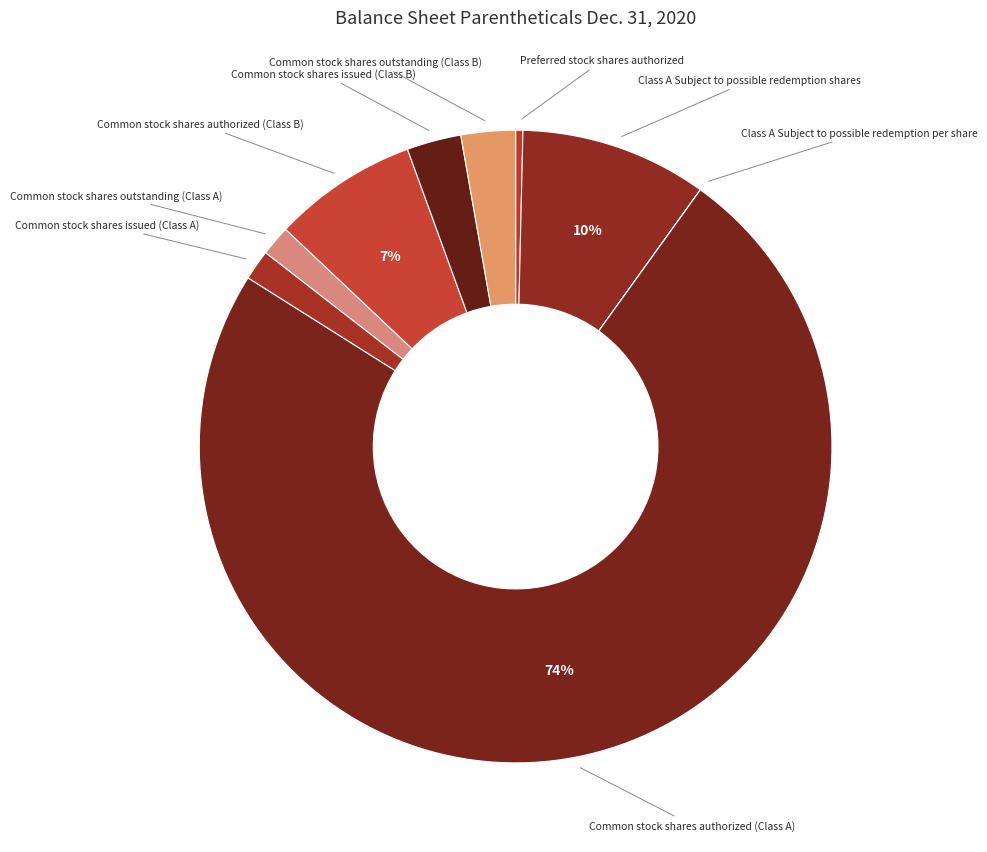

What is the largest slice in the pie chart?

Common stock shares authorized (Class A)